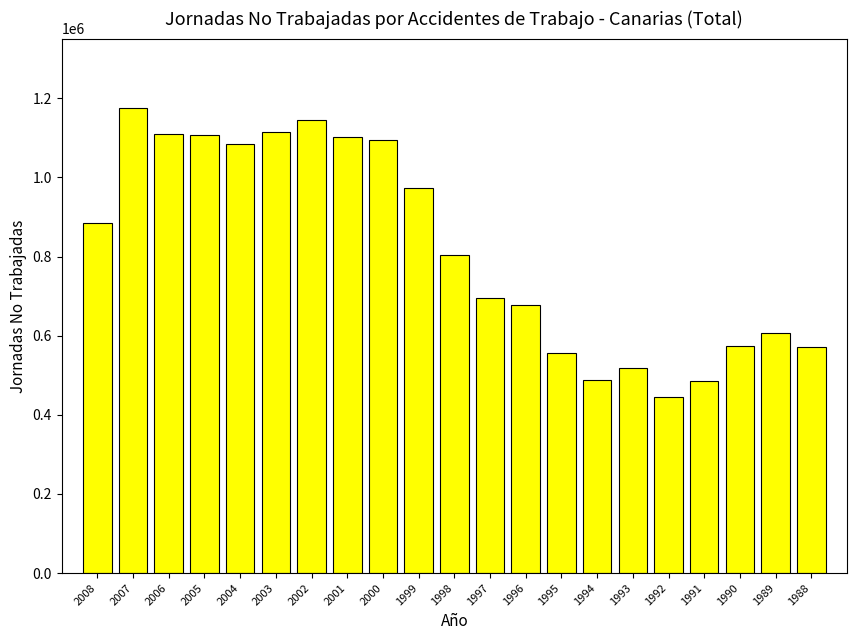

Between 1991 and 2008, which is larger?

2008